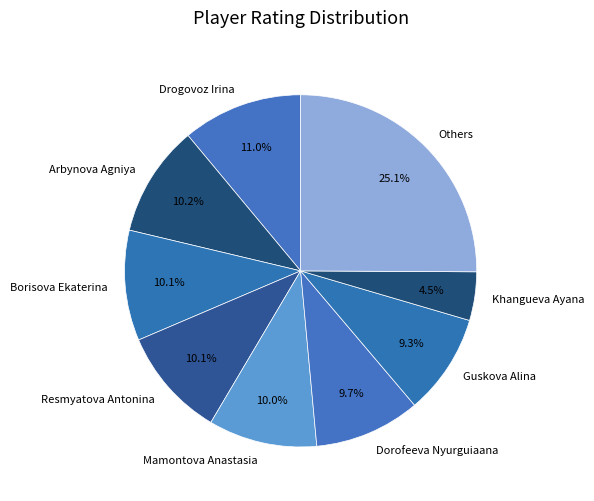

Does any single category account for the majority?

No